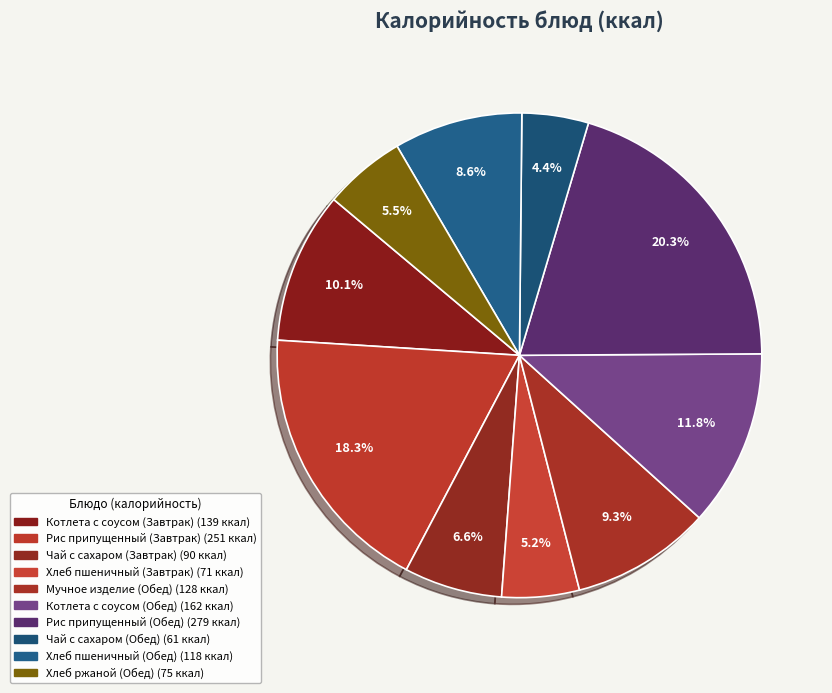

To the nearest percent, what is the average slice percentage?

10%